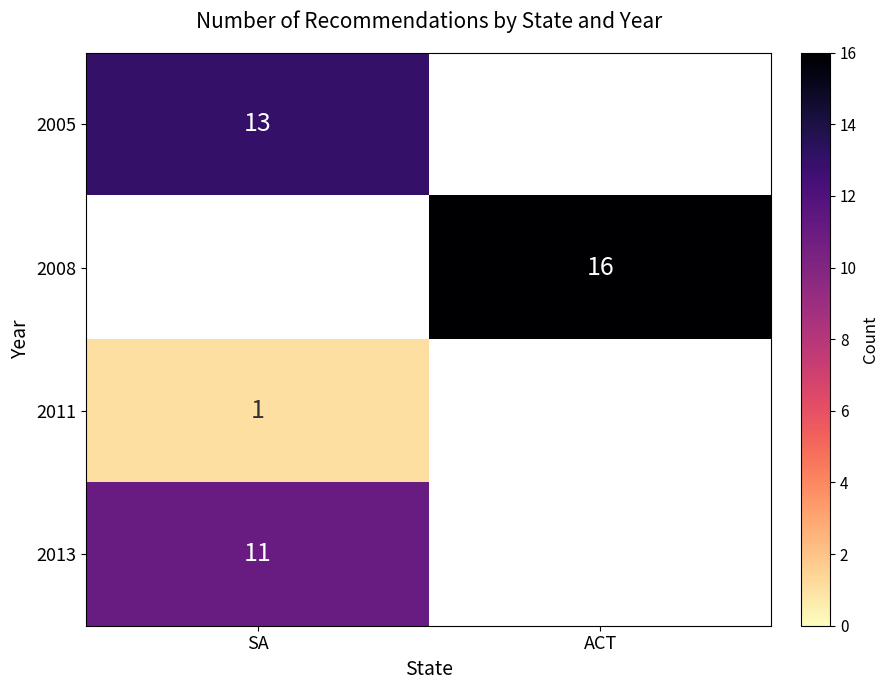

At how many categories does at least one series exceed 8?

2